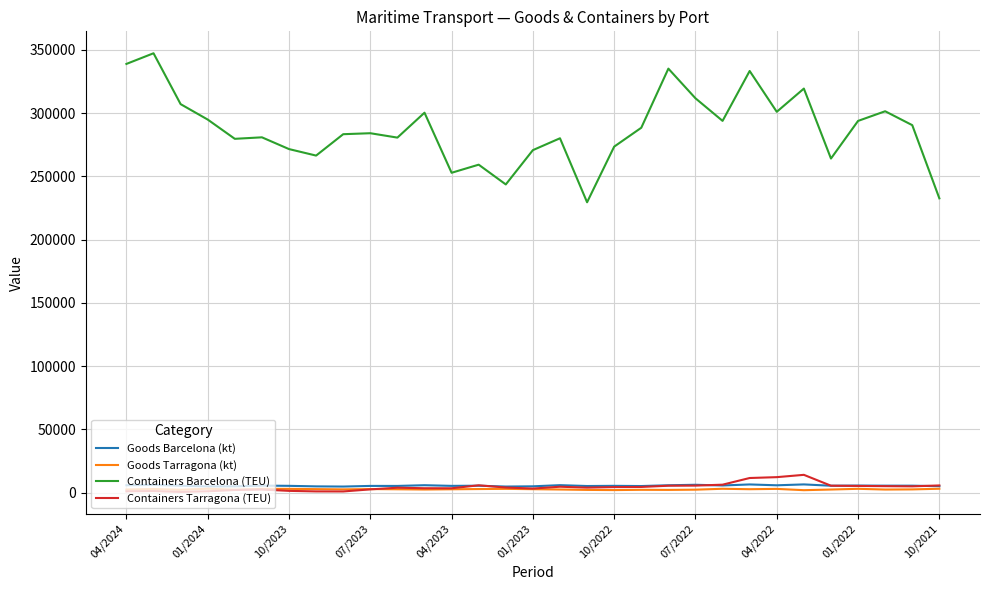

True or false: Containers Tarragona (TEU) and Containers Barcelona (TEU) intersect in this chart.

False